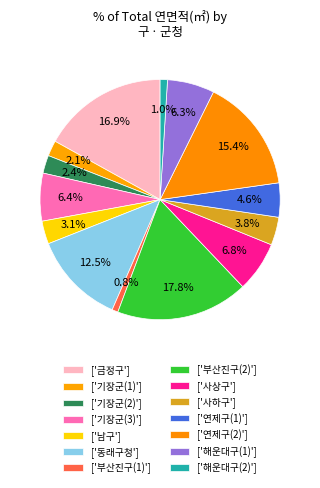

Which slice is the smallest?

부산진구(1)